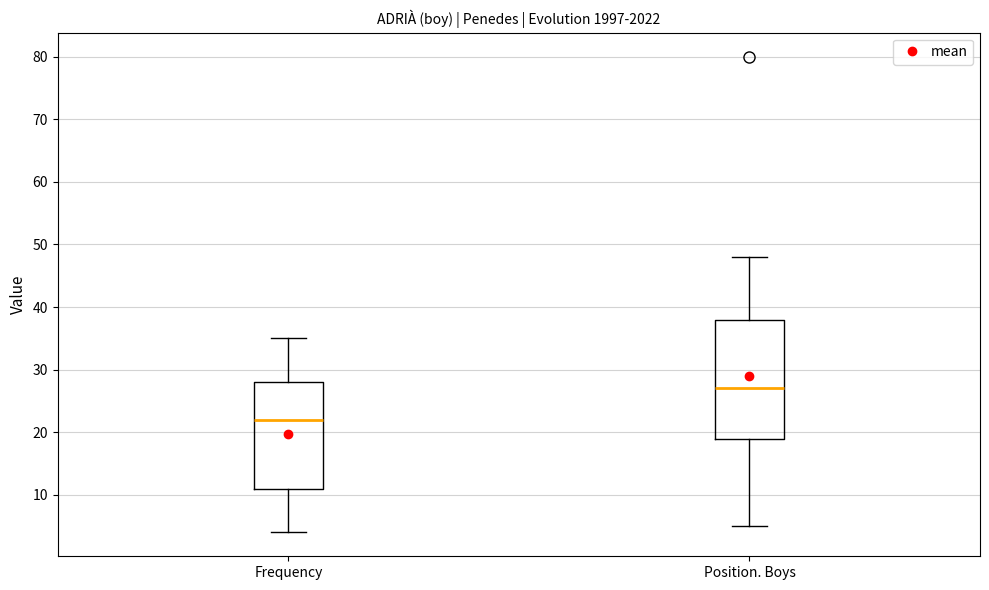

Which box has the lowest median line?

Frequency